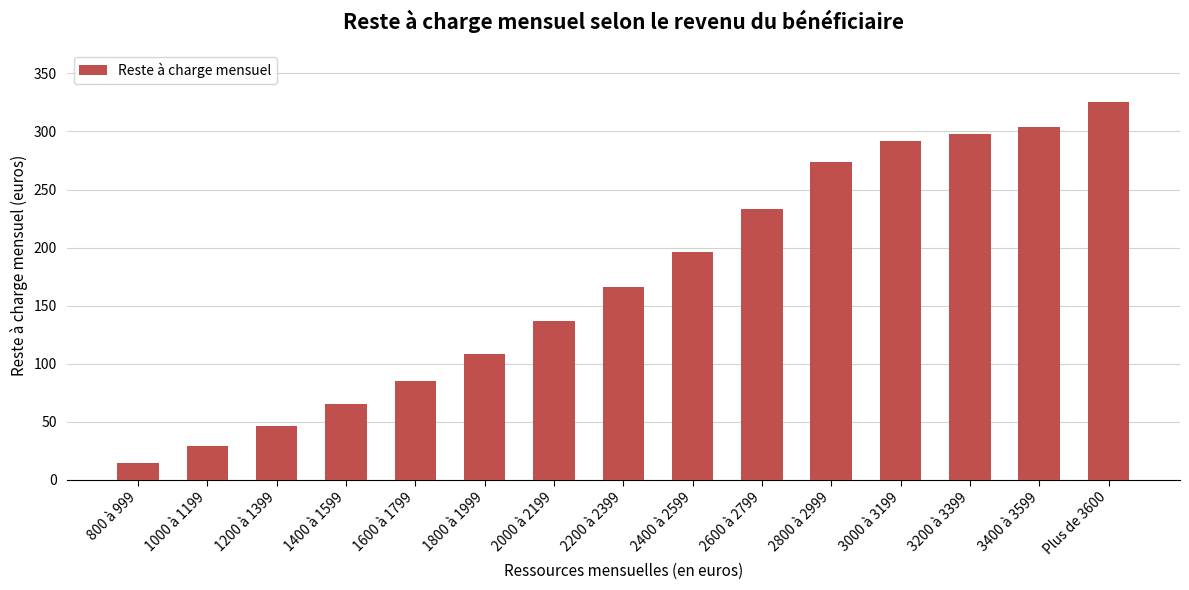

Reading left to right, what are all the values shown in this chart?

800 à 999=14.4	1000 à 1199=28.9	1200 à 1399=46.6	1400 à 1599=65.0	1600 à 1799=84.8	1800 à 1999=108.0	2000 à 2199=136.7	2200 à 2399=166.5	2400 à 2599=196.1	2600 à 2799=233.1	2800 à 2999=273.8	3000 à 3199=292.2	3200 à 3399=297.6	3400 à 3599=304.1	Plus de 3600=325.7